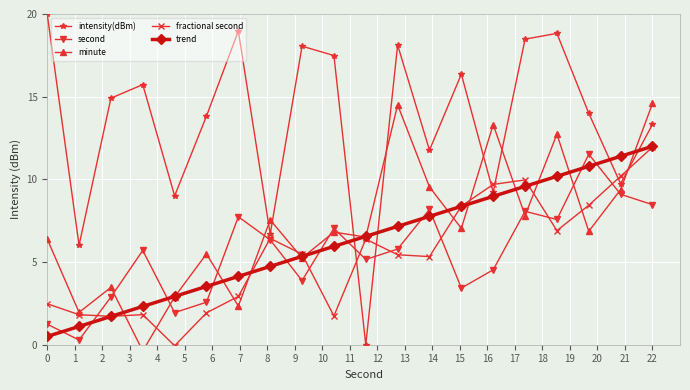

How many interior local valleys does the intensity(dBm) series have?

7